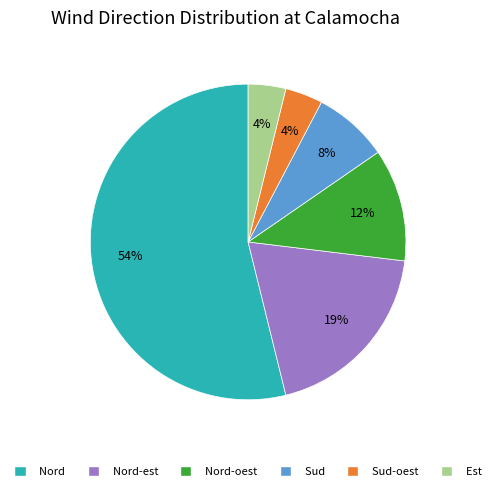

Is the sum of Nord-est and Est greater than half?

No